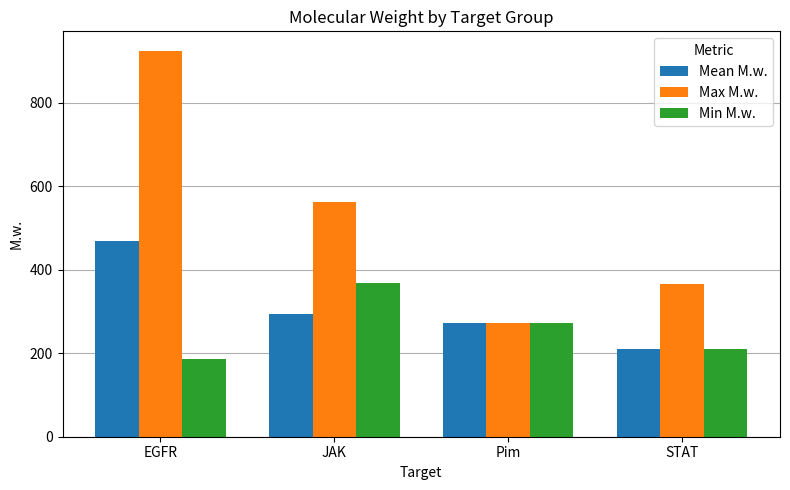

How many values in the Min M.w. series exceed 273?

2